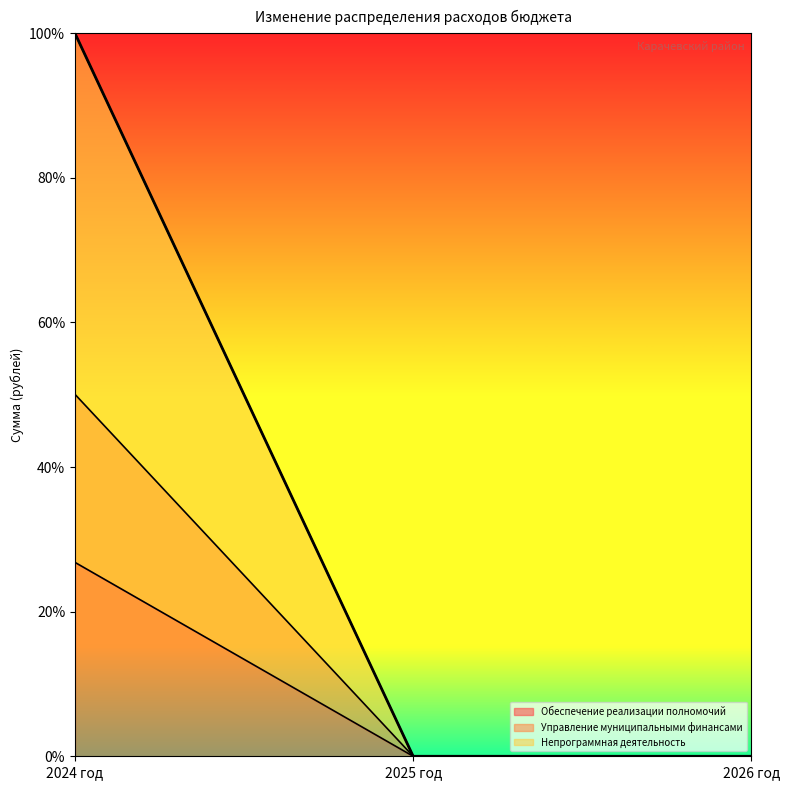

Which label corresponds to the smallest value in the chart?

2025 год